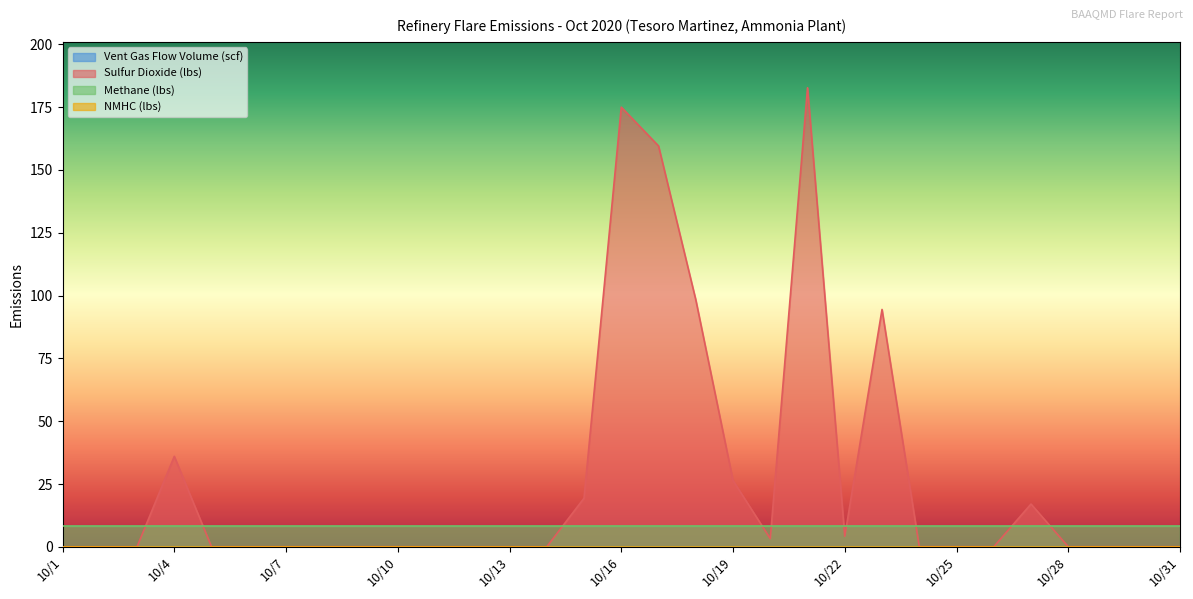

Where is Sulfur Dioxide (lbs) nearest to the value 91?

10/23